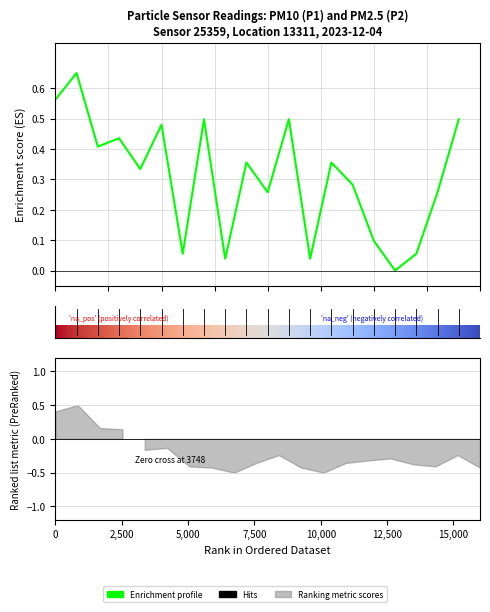

True or false: there are more than 0 points higher than both neighbors.

True